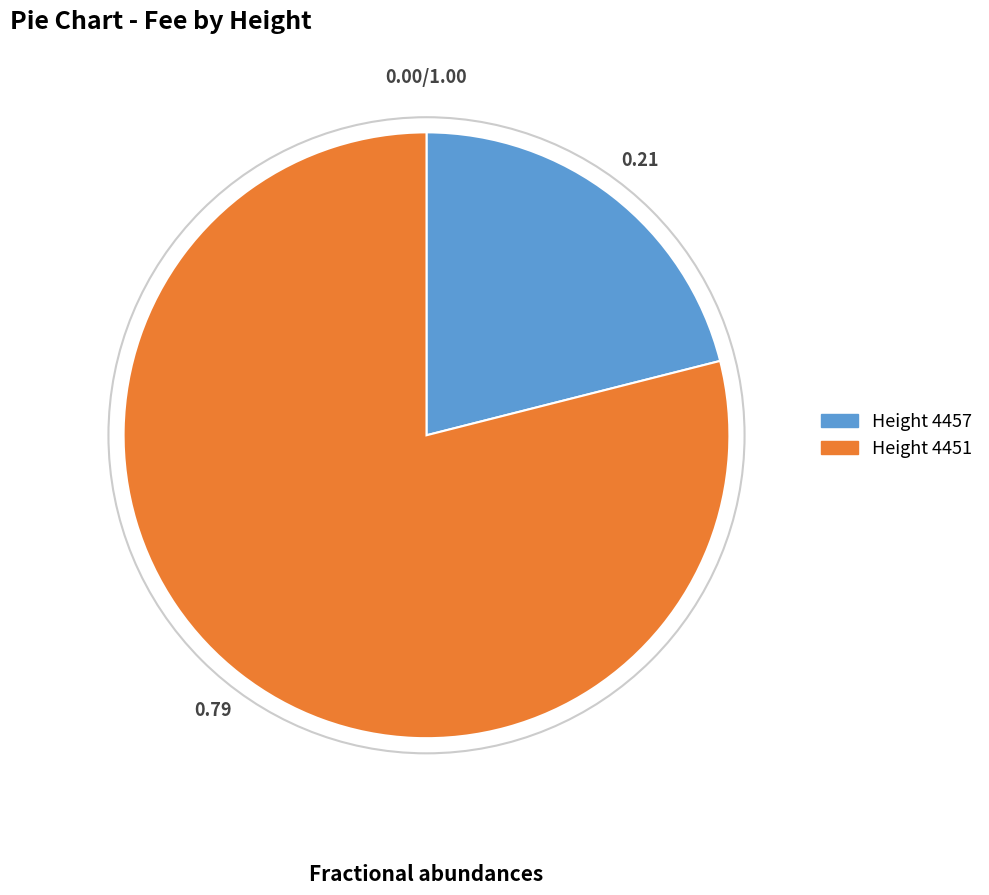

What is the largest slice in the pie chart?

Height 4451